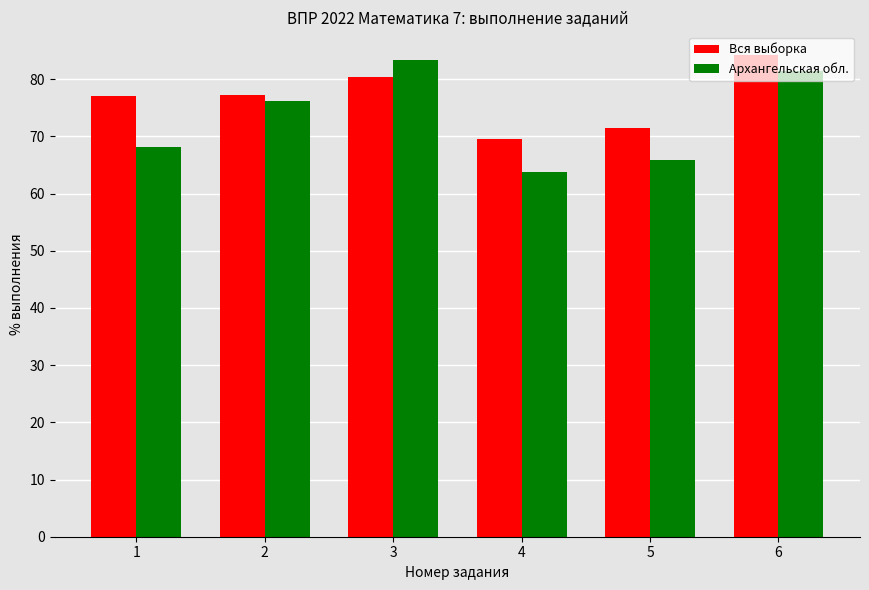

What is the value of the Вся выборка bar at the 6th from the left?

84.2